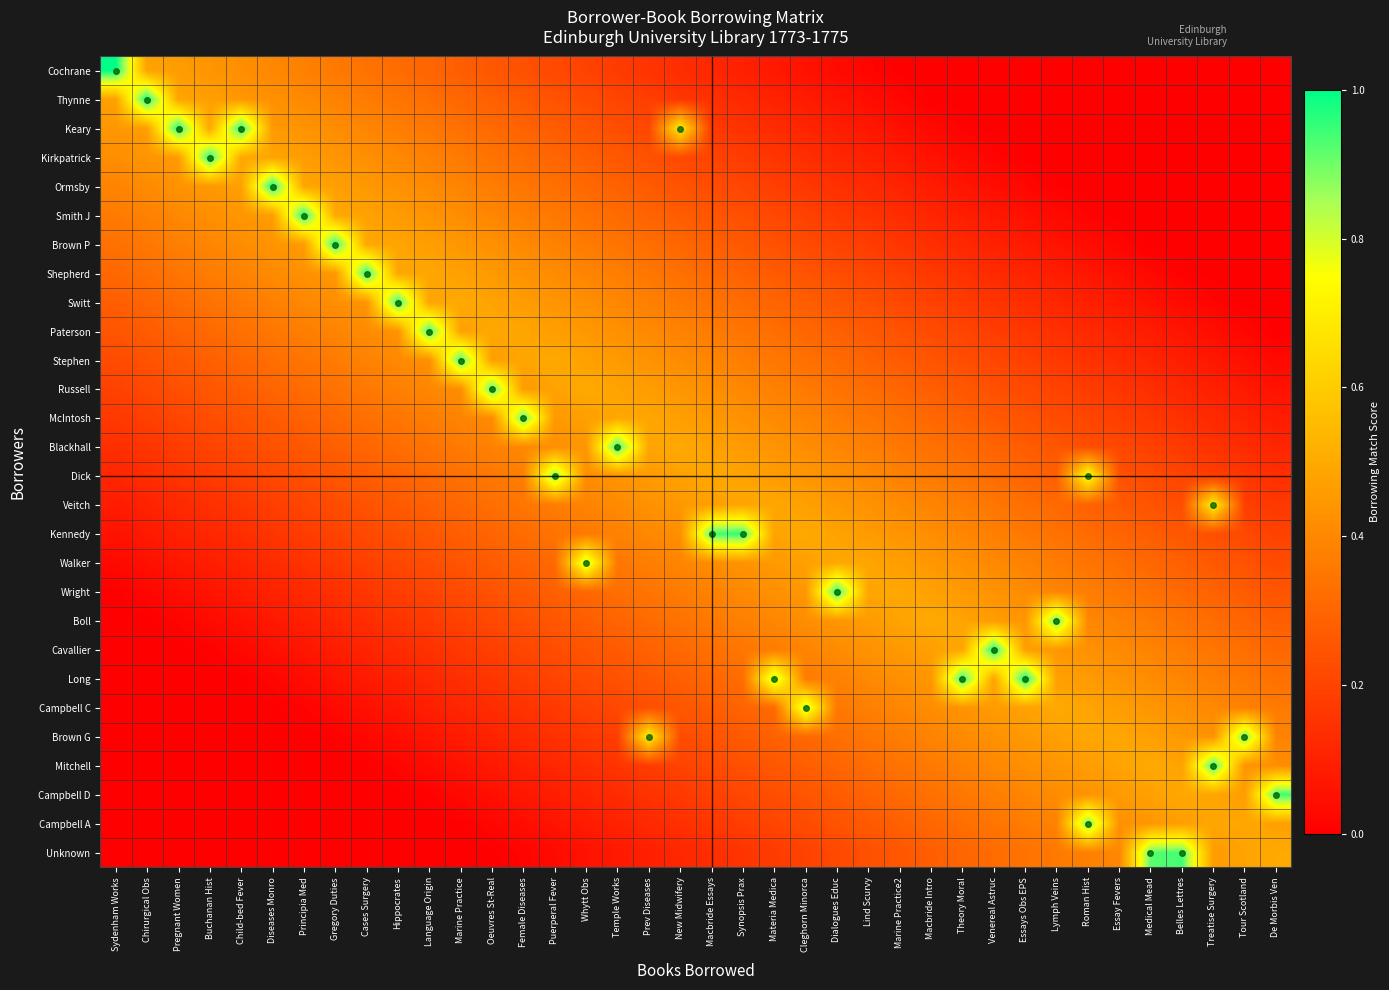

Which has a higher value, Macbride Intro or Cleghorn Minorca?

Cleghorn Minorca